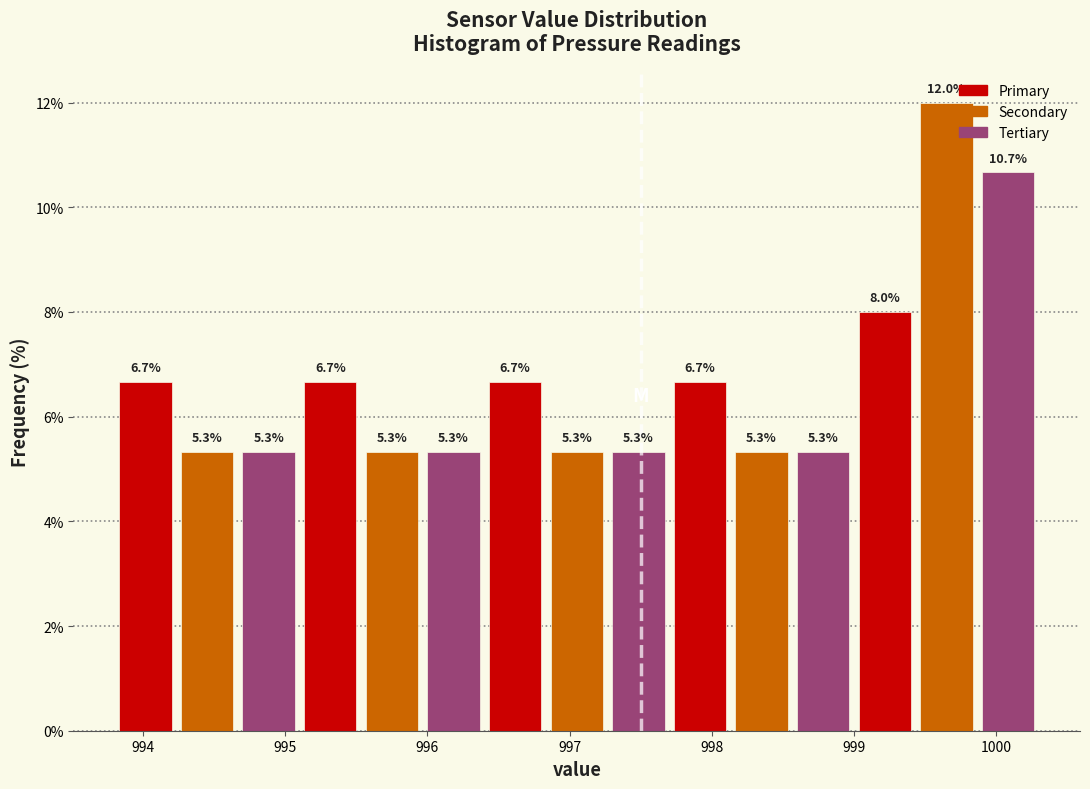

Reading left to right, transcribe this chart: for each bar, give the range it covers on the x-axis and its height. The bar edges are not printed on the chart, so give them approximately, as read against the axis.

993.8 to 994.2: 6.7
994.2 to 994.7: 5.3
994.7 to 995.1: 5.3
995.1 to 995.5: 6.7
995.5 to 996.0: 5.3
996.0 to 996.4: 5.3
996.4 to 996.8: 6.7
996.8 to 997.3: 5.3
997.3 to 997.7: 5.3
997.7 to 998.1: 6.7
998.1 to 998.6: 5.3
998.6 to 999.0: 5.3
999.0 to 999.4: 8.0
999.4 to 999.9: 12.0
999.9 to 1000.3: 10.7